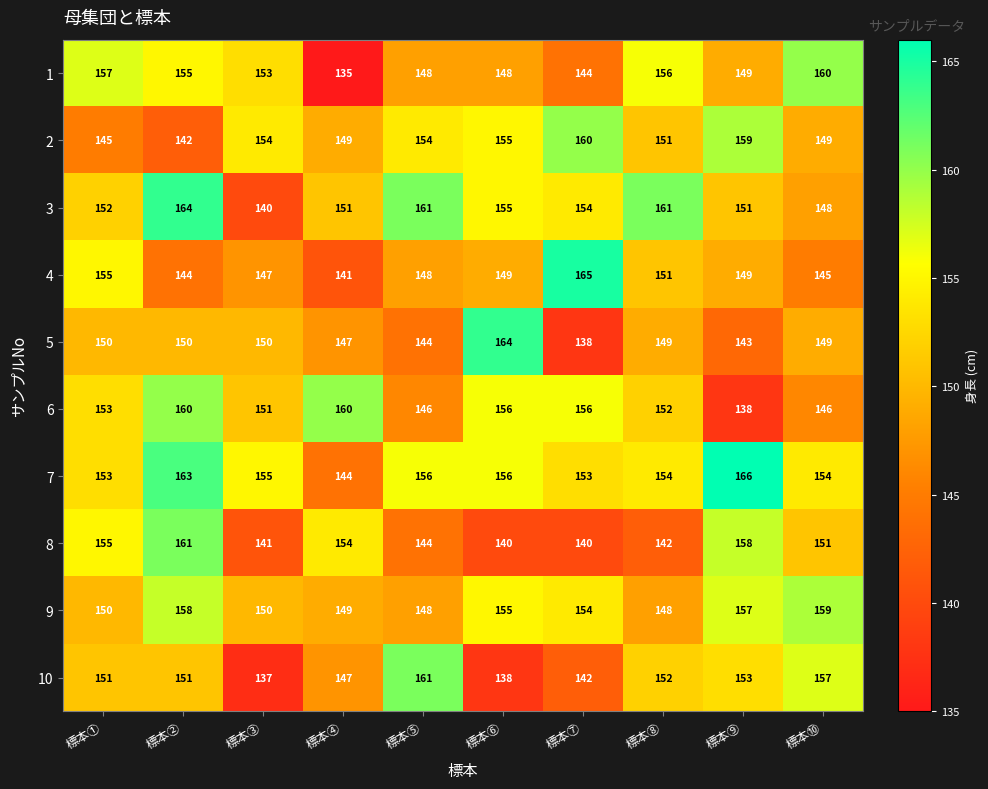

At how many categories does at least one series exceed 152?

10